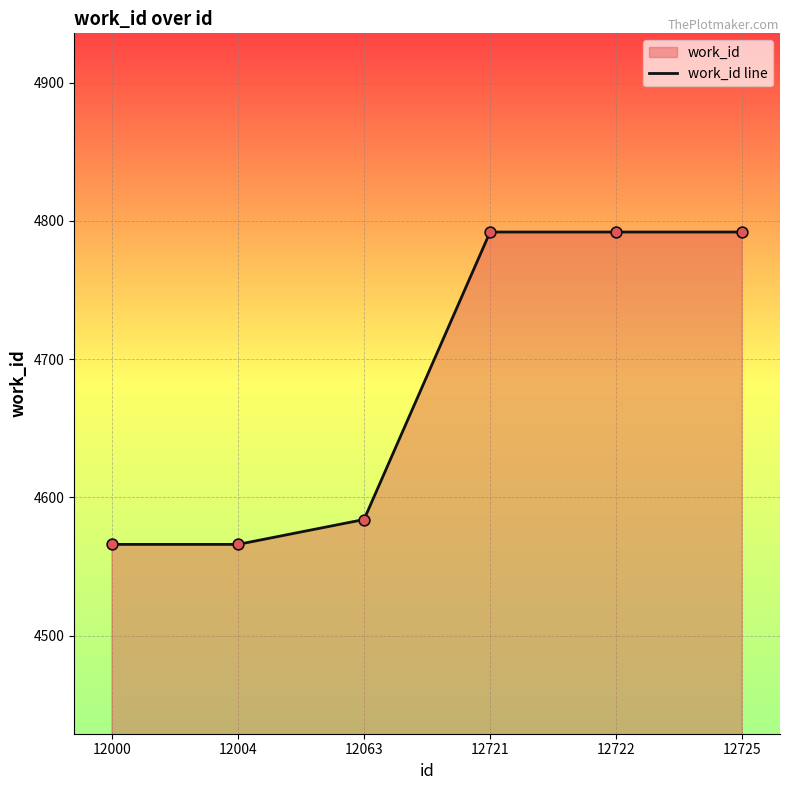

Between 12063 and 12721, which is larger?

12721